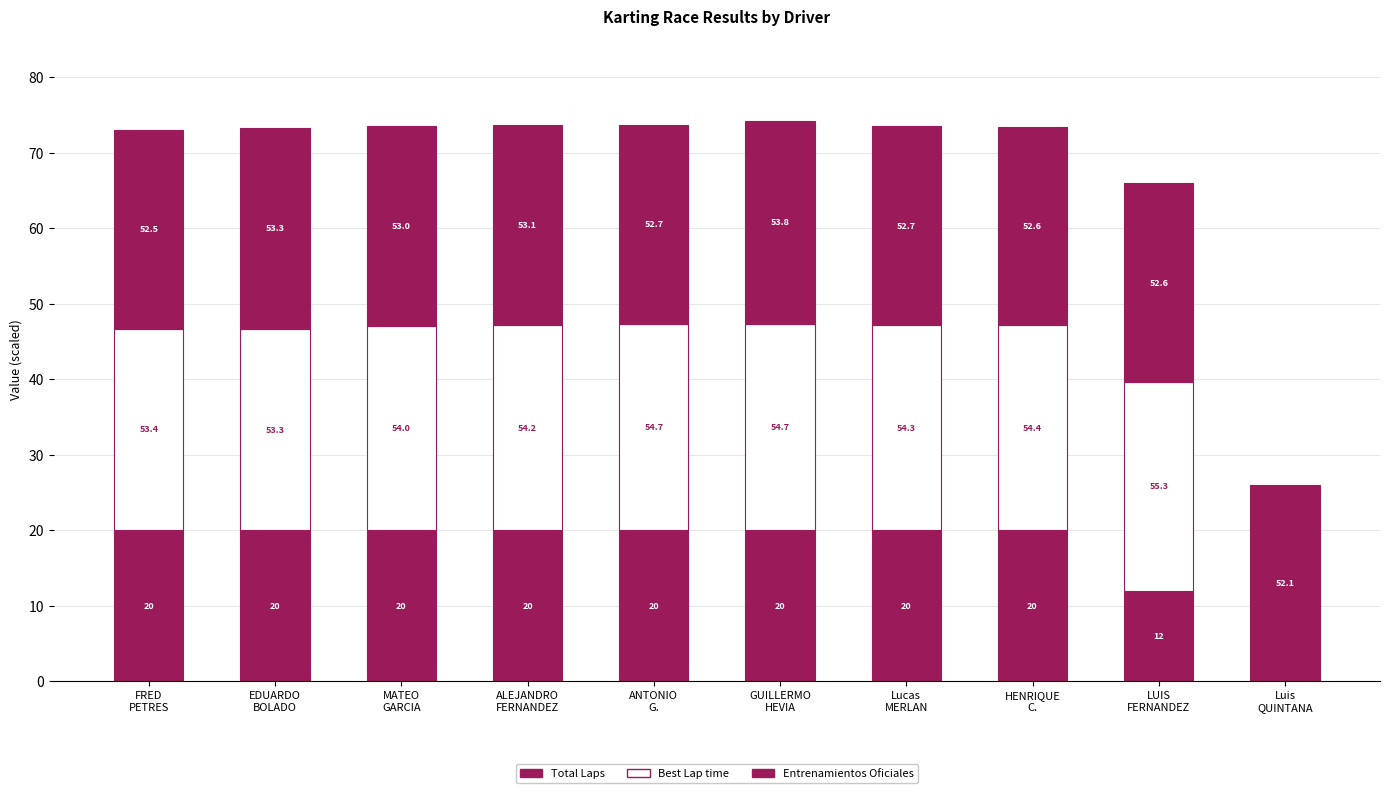

What is the label of the 6th bar from the left?

GUILLERMO
HEVIA